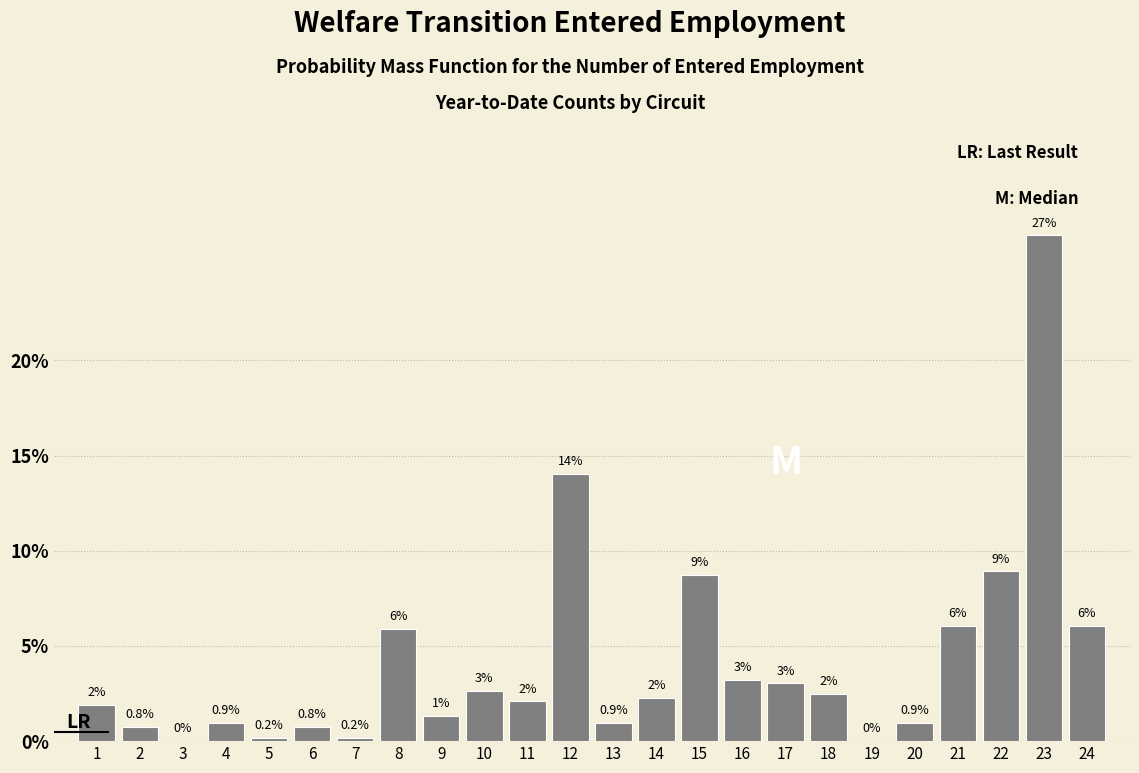

At which category does the chart reach its peak across all series?

23